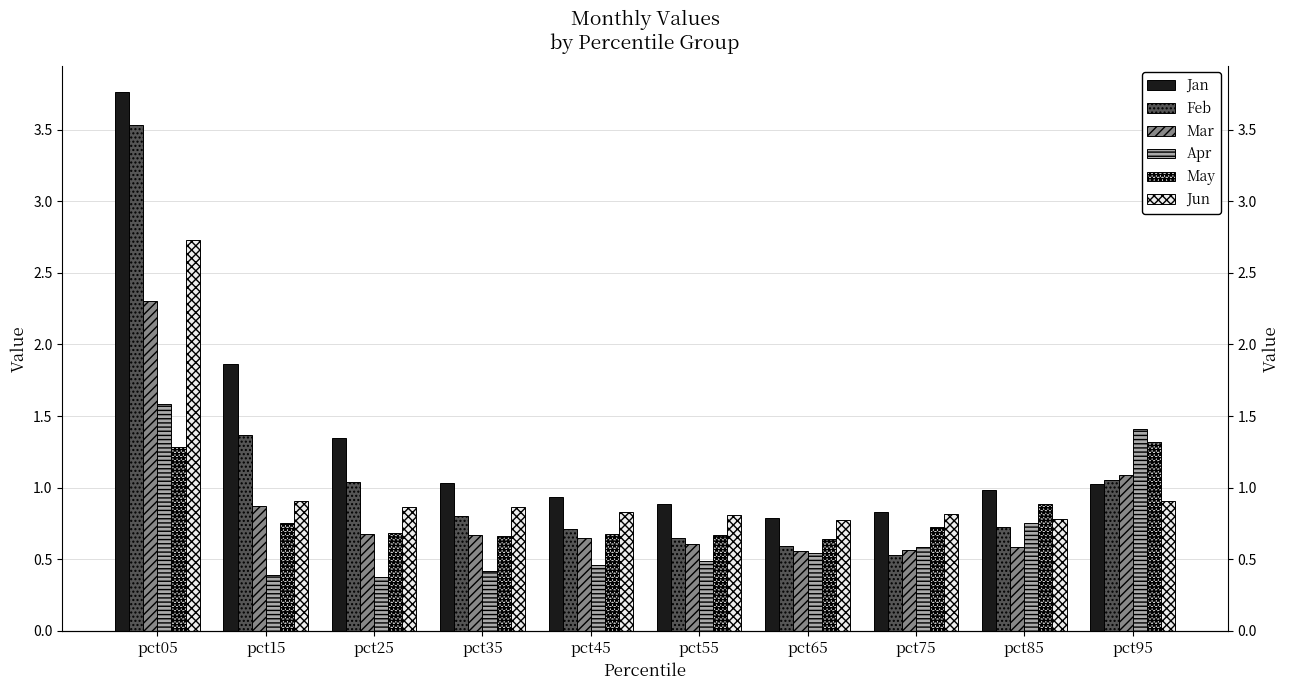

True or false: Apr has a value of 0.4 at pct15.

True